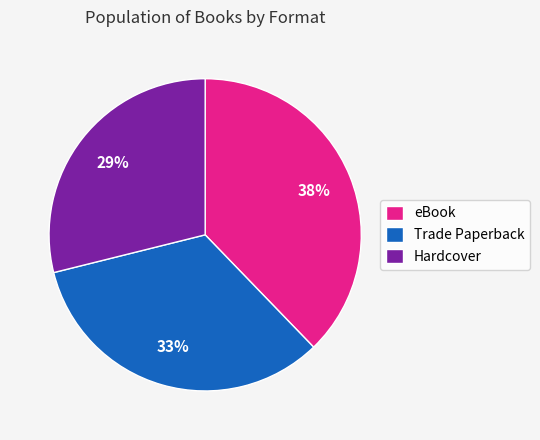

To the nearest percent, what percentage of the pie is Trade Paperback?

33%